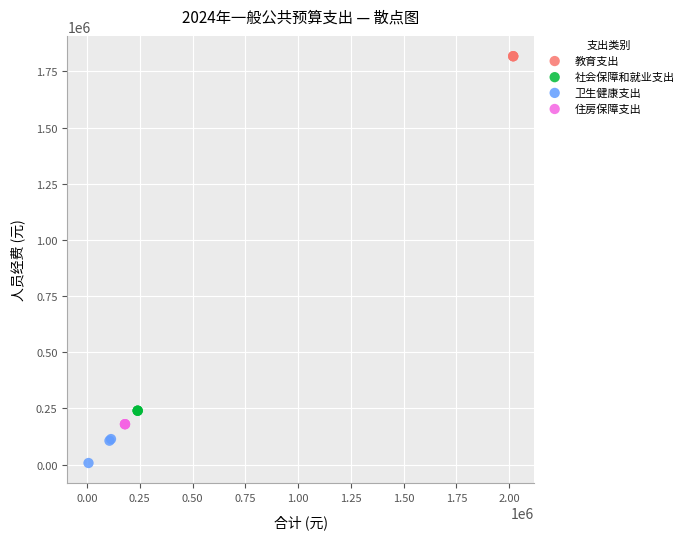

Which series contains the highest Y value?

教育支出